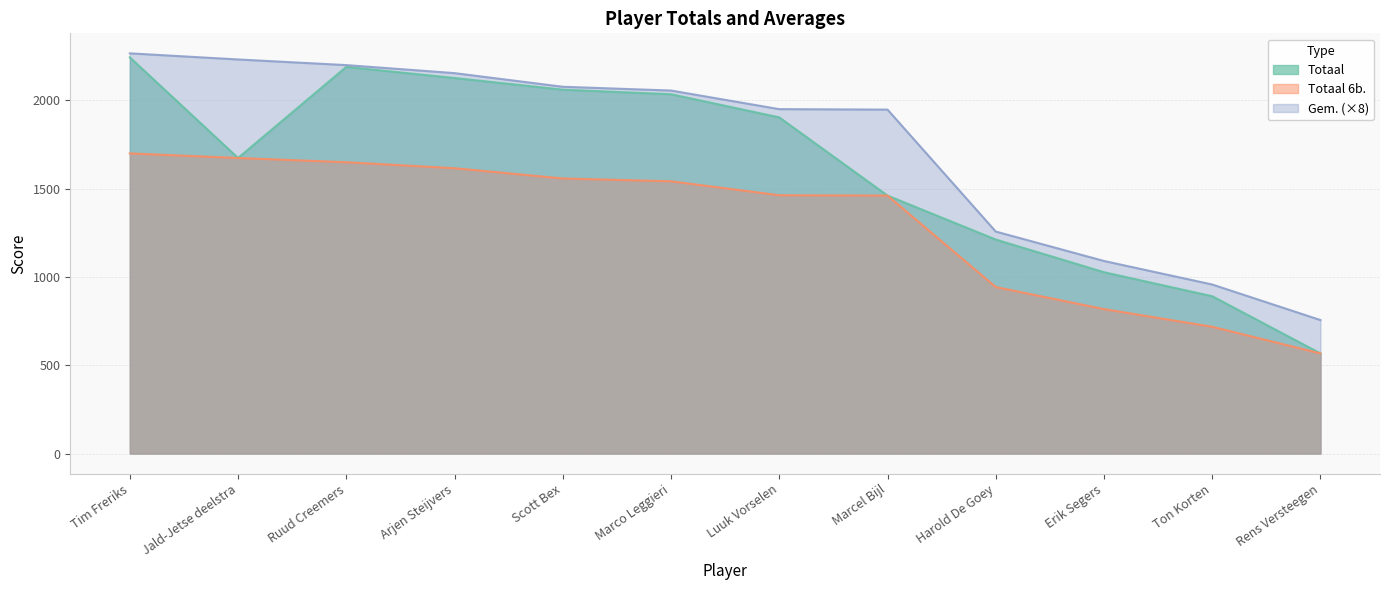

What is the total value across all series at Marcel Bijl?

4870.0